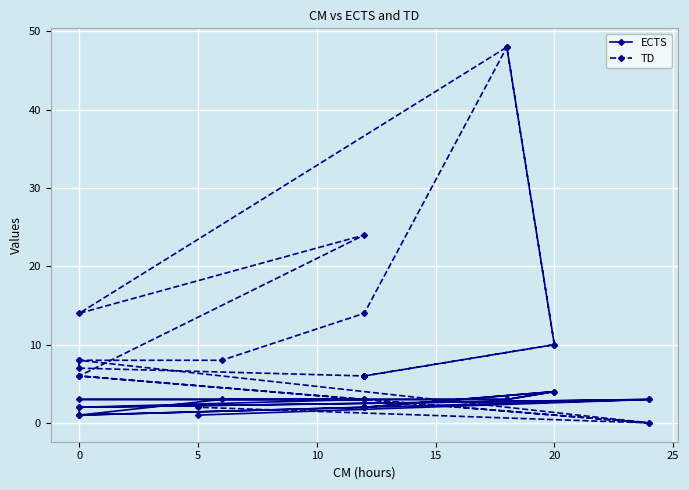

Read the ECTS value at 15.

2